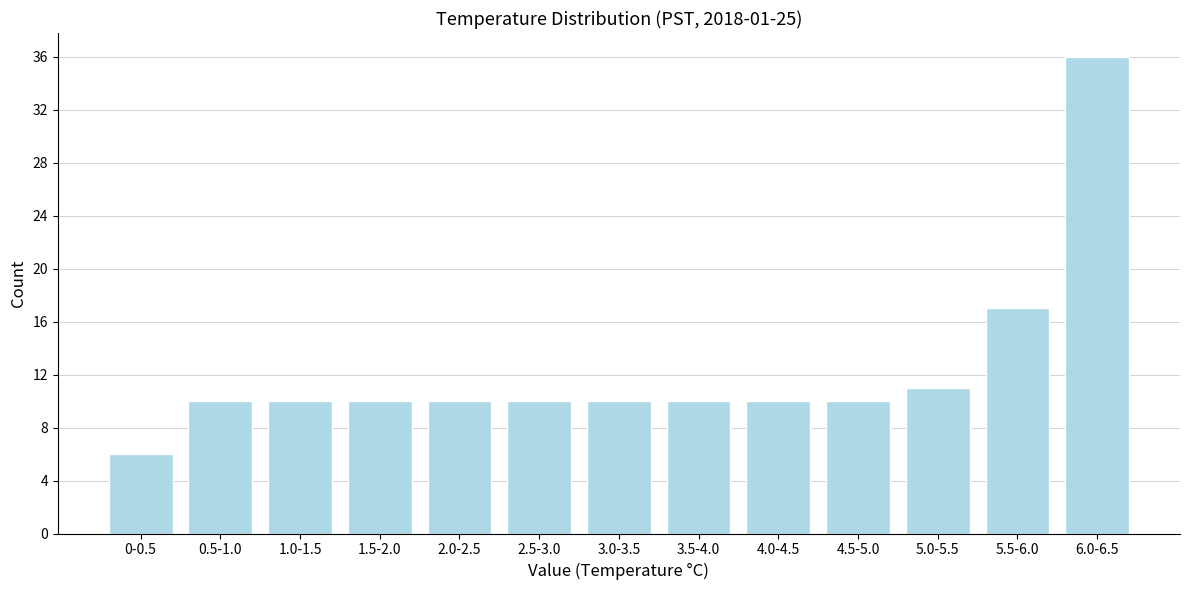

Reading left to right, transcribe all the data shown in this chart.

0-0.5=6	0.5-1.0=10	1.0-1.5=10	1.5-2.0=10	2.0-2.5=10	2.5-3.0=10	3.0-3.5=10	3.5-4.0=10	4.0-4.5=10	4.5-5.0=10	5.0-5.5=11	5.5-6.0=17	6.0-6.5=36